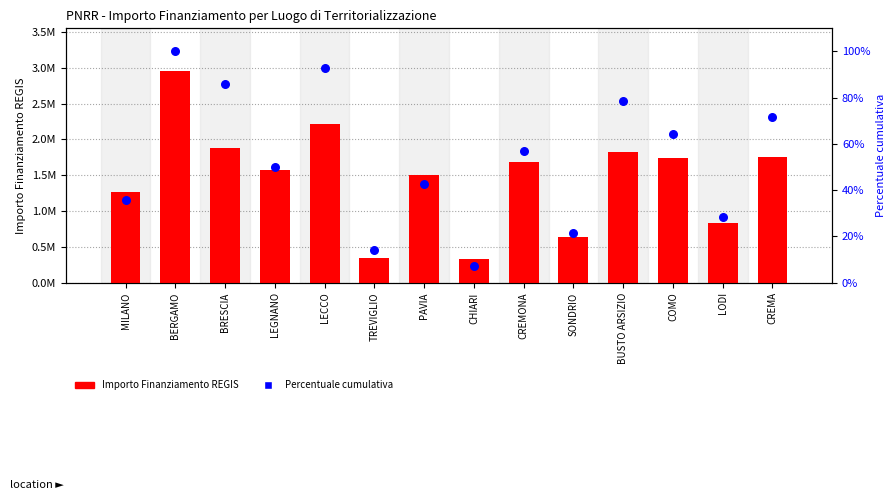

Which series reaches the minimum Y coordinate?

Percentuale cumulativa